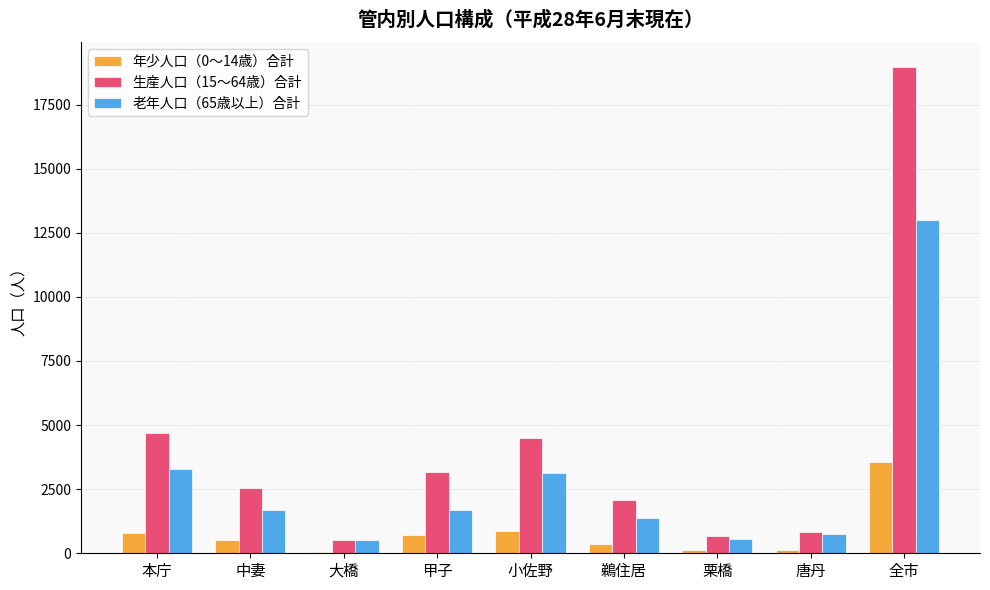

Which series has the largest total across all categories?

生産人口（15～64歳）合計